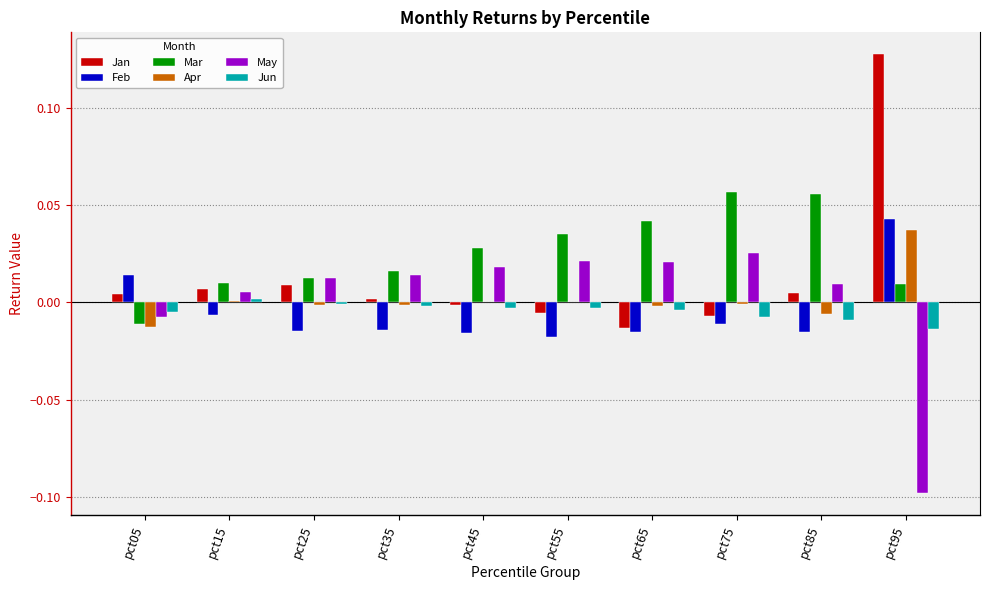

How many distinct data groups are displayed?

6